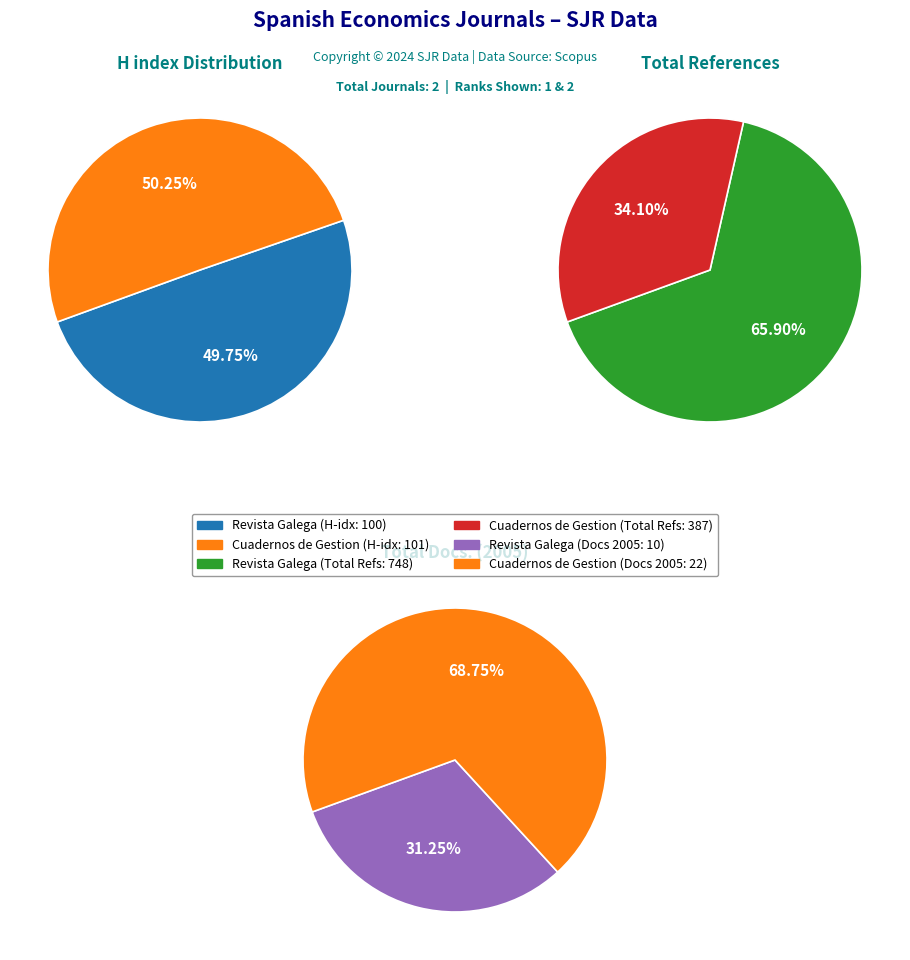

Which category has the smallest portion of the pie?

Revista Galega de Economia